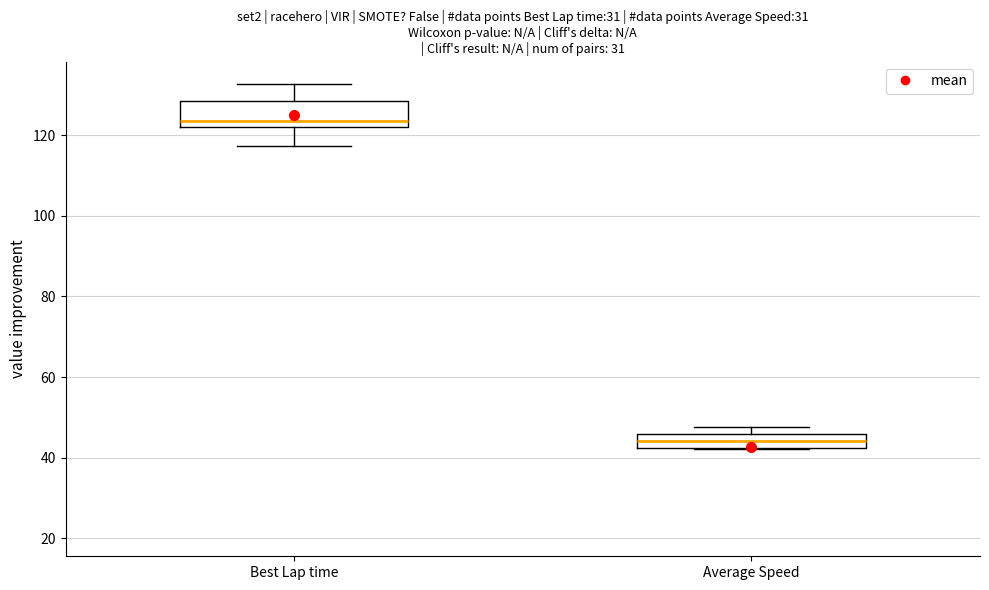

Which box is the tallest, from its lower edge to its upper edge?

Best Lap time